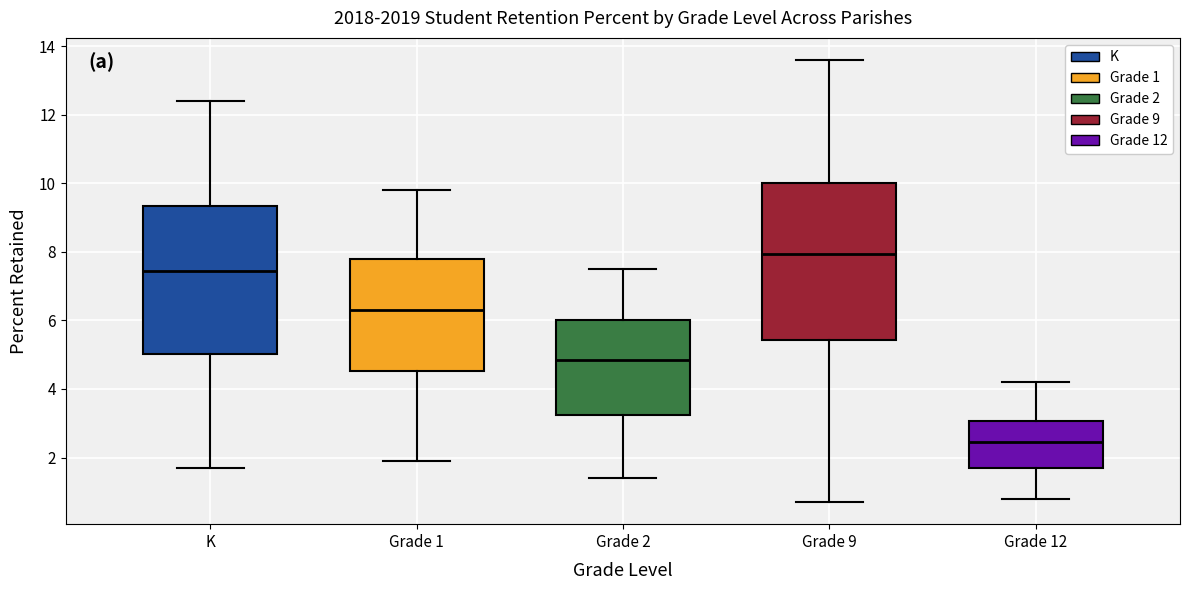

Where does the median line of the box for Grade 1 sit on the y-axis? The values are not printed on the chart, so give them approximately, as read against the axis.

6.4